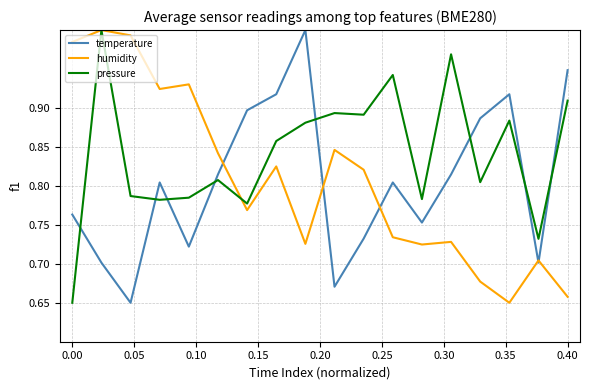

True or false: pressure has more than 2 points higher than both neighbors.

True